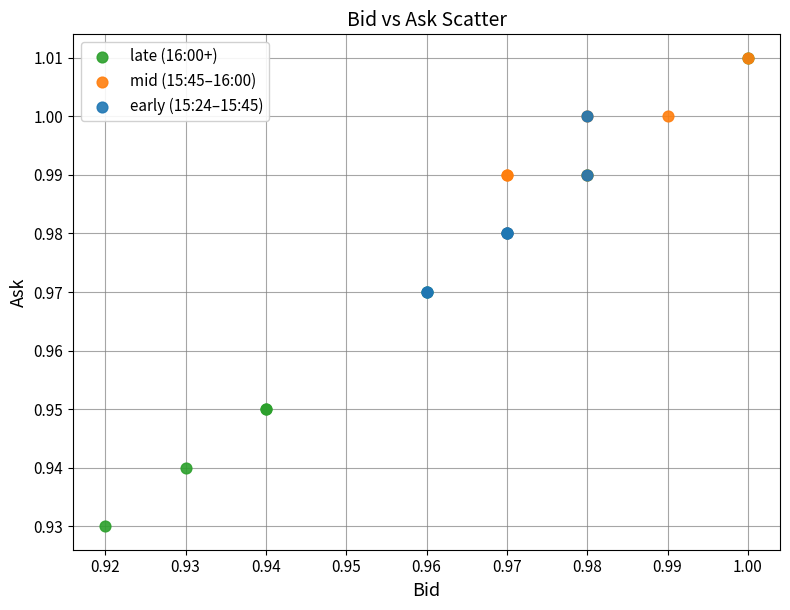

Which series reaches the minimum Y coordinate?

late (16:00+)